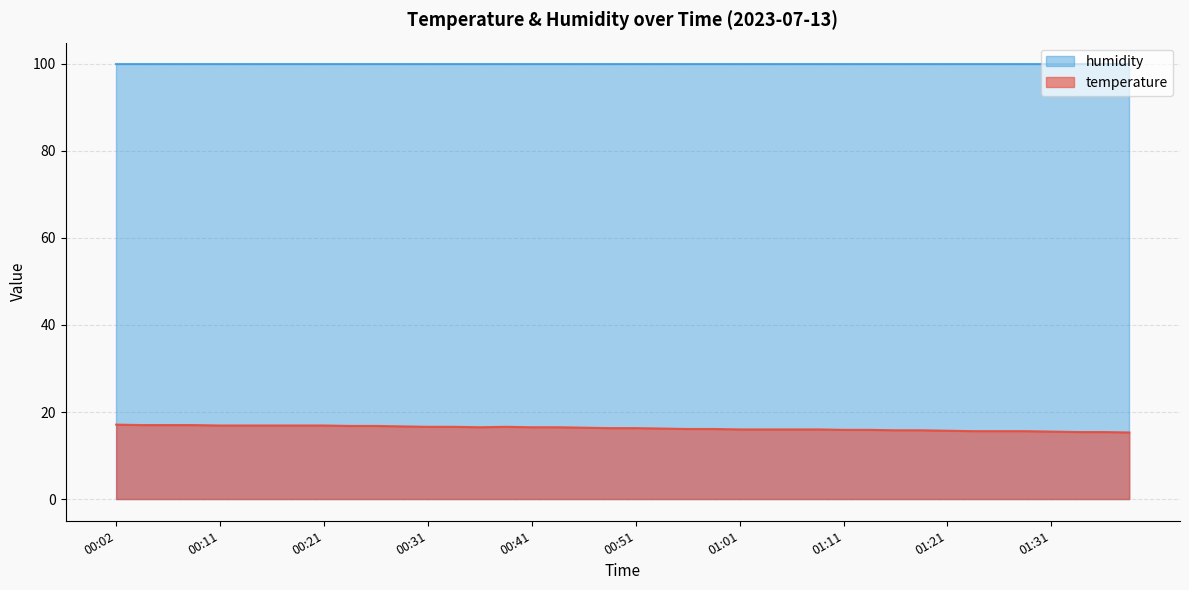

What is the minimum value shown in the chart?

15.3